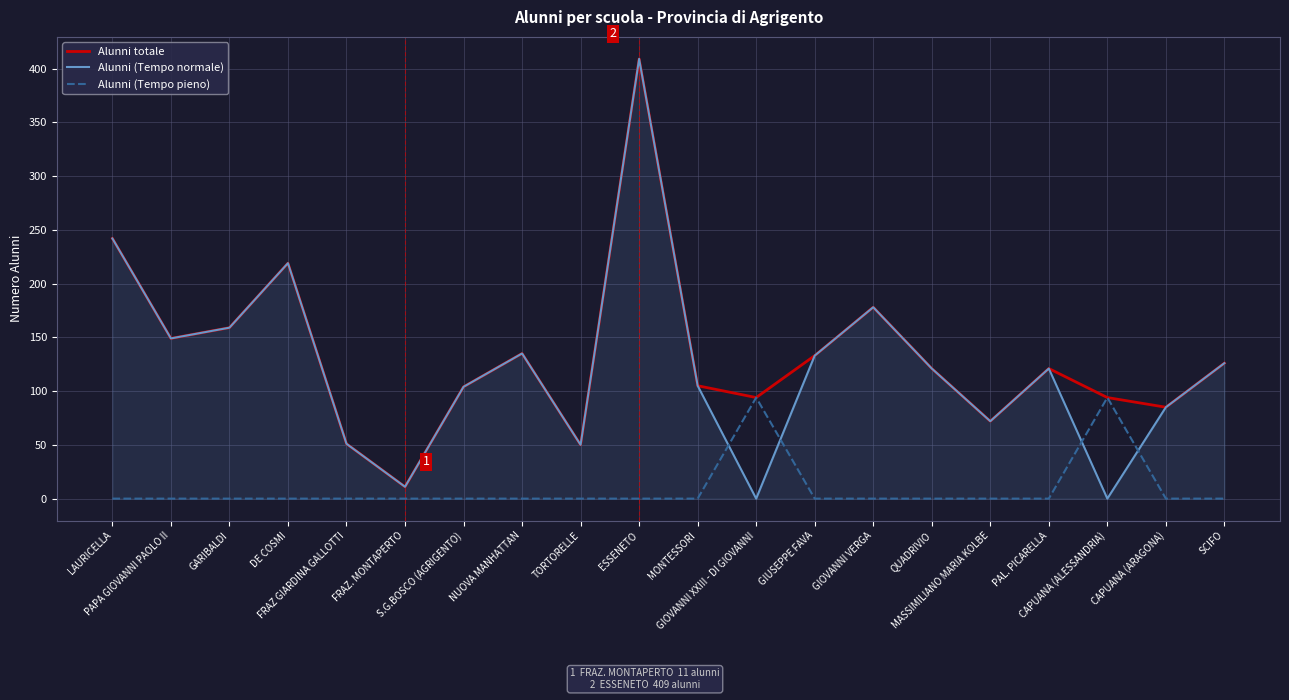

The value of Alunni totale at MONTESSORI is 105. True or false?

True